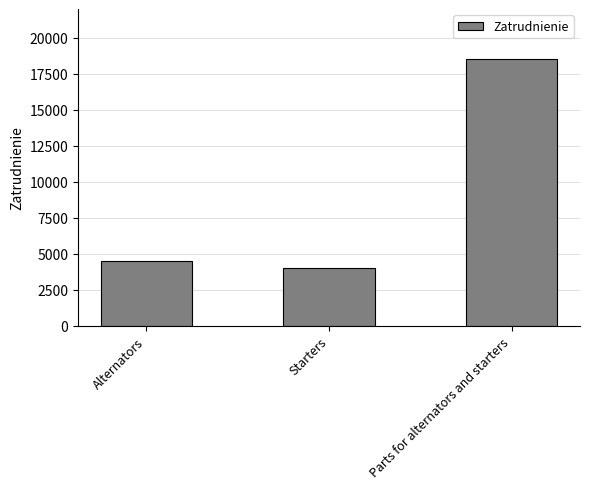

Rank the categories by value from lowest to highest.

Starters, Alternators, Parts for alternators and starters